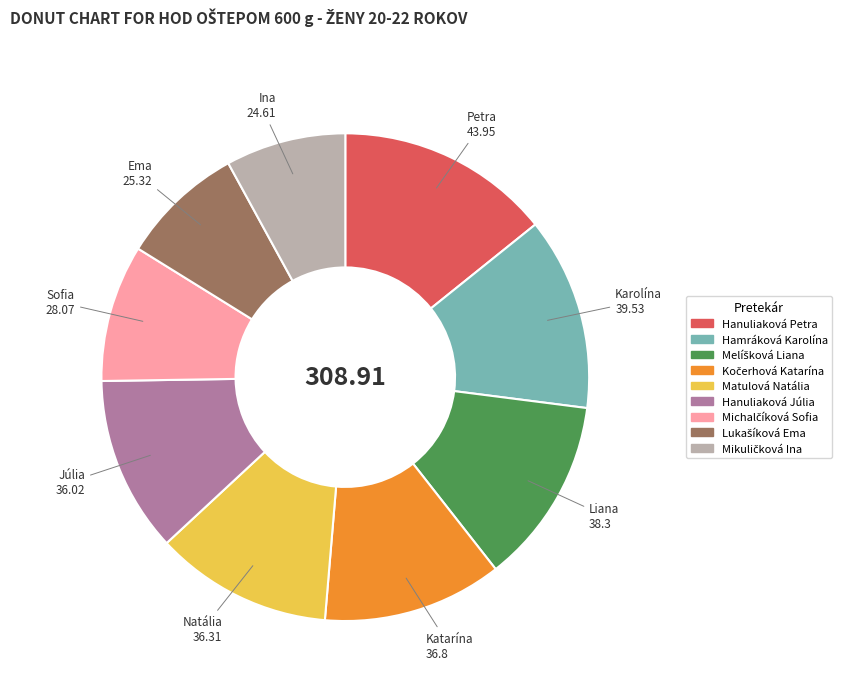

Is there any slice that represents more than half of the pie?

No